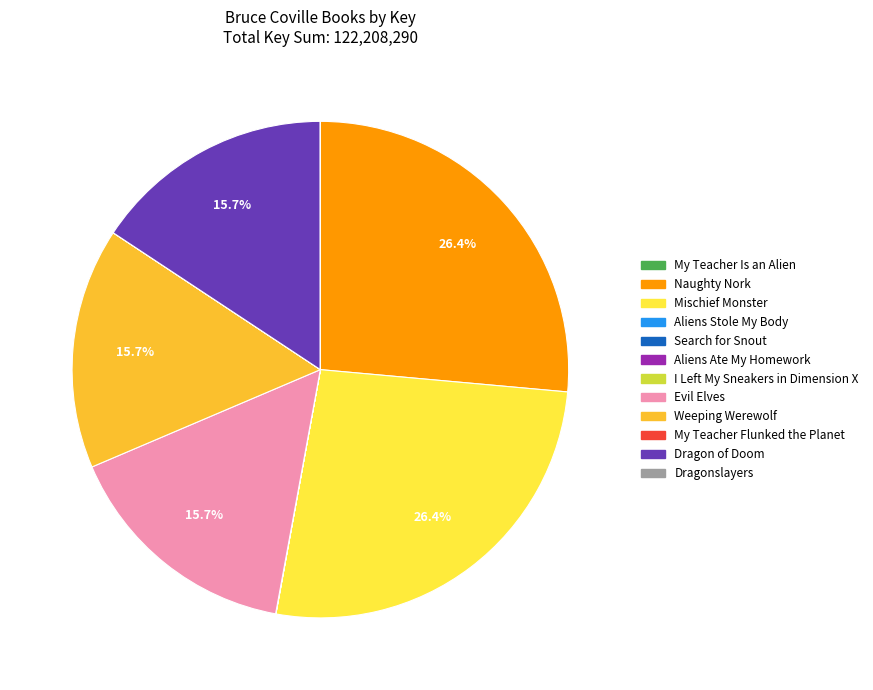

Combined, what portion of the pie is Evil Elves and Mischief Monster?

42.1%